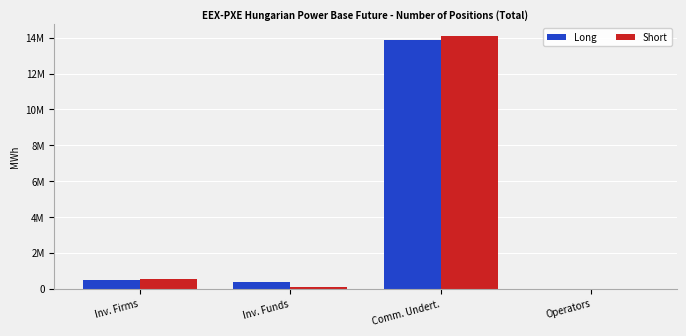

Which category has the lowest value in the Short series?

Operators